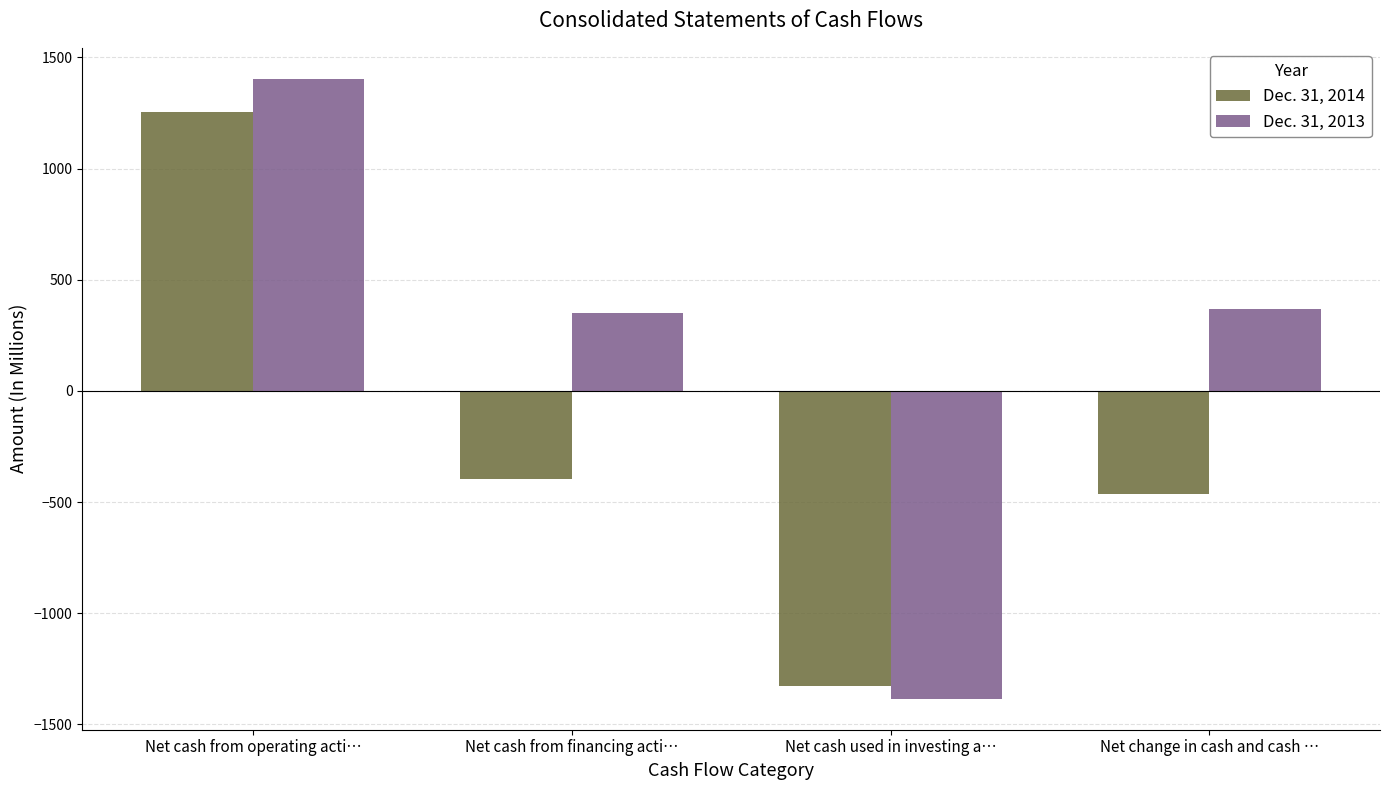

How many values in Dec. 31, 2013 are above zero?

3